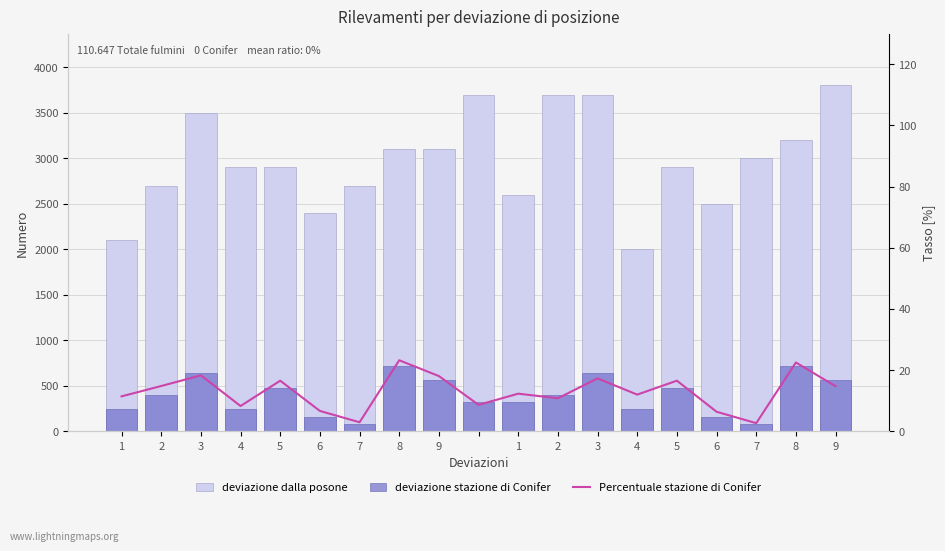

What is the spread (max minus min) of values at 9?

3081.9